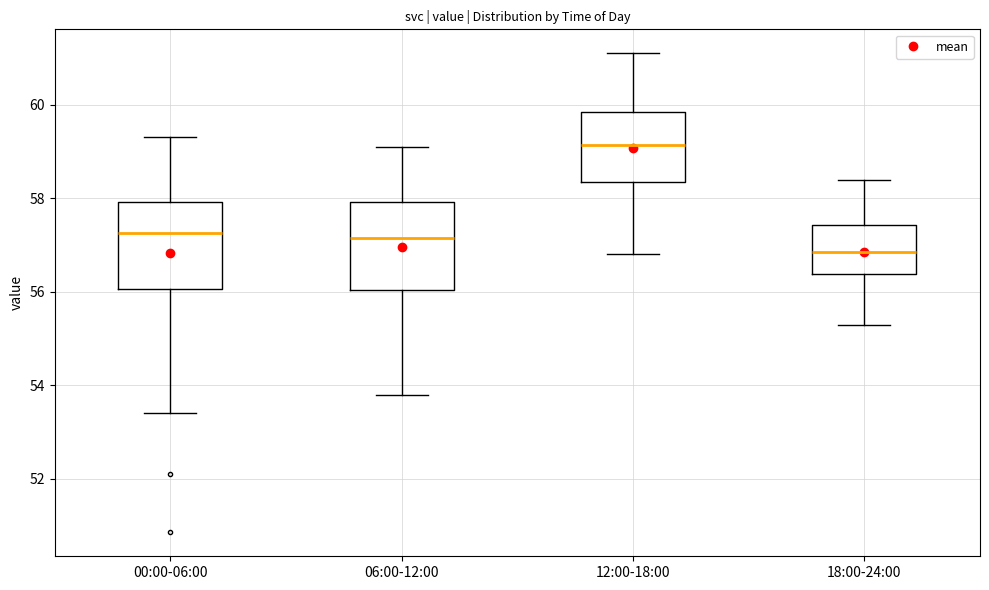

Reading left to right, transcribe this box plot: for each box, give where its median line is, the range the box spans, and where its two whiskers end, as read against the y-axis. The values are not printed on the chart, so give them approximately, as read against the axis.

00:00-06:00: median 57.2, box 56.0 to 58.0, whiskers 53.4 to 59.4
06:00-12:00: median 57.2, box 56.0 to 58.0, whiskers 53.8 to 59.2
12:00-18:00: median 59.2, box 58.4 to 59.8, whiskers 56.8 to 61.2
18:00-24:00: median 56.8, box 56.4 to 57.4, whiskers 55.4 to 58.4